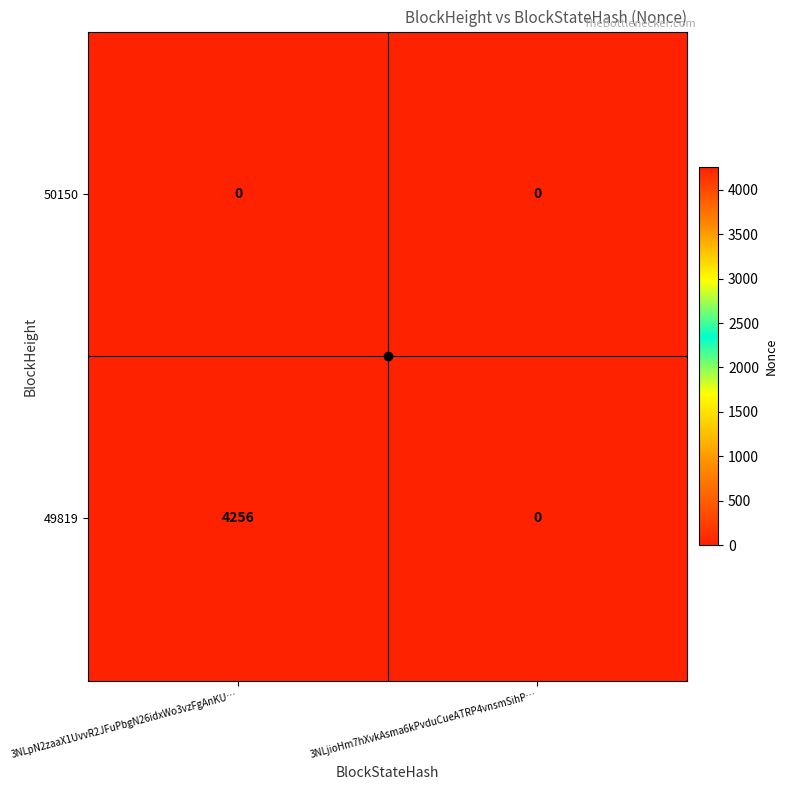

What is the maximum value shown in the chart?

4256